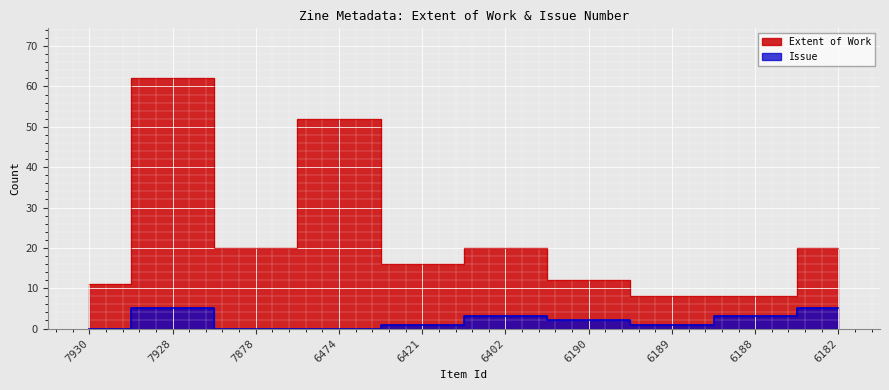

What is the difference between the maximum and second lowest values in the Extent of Work series?

54